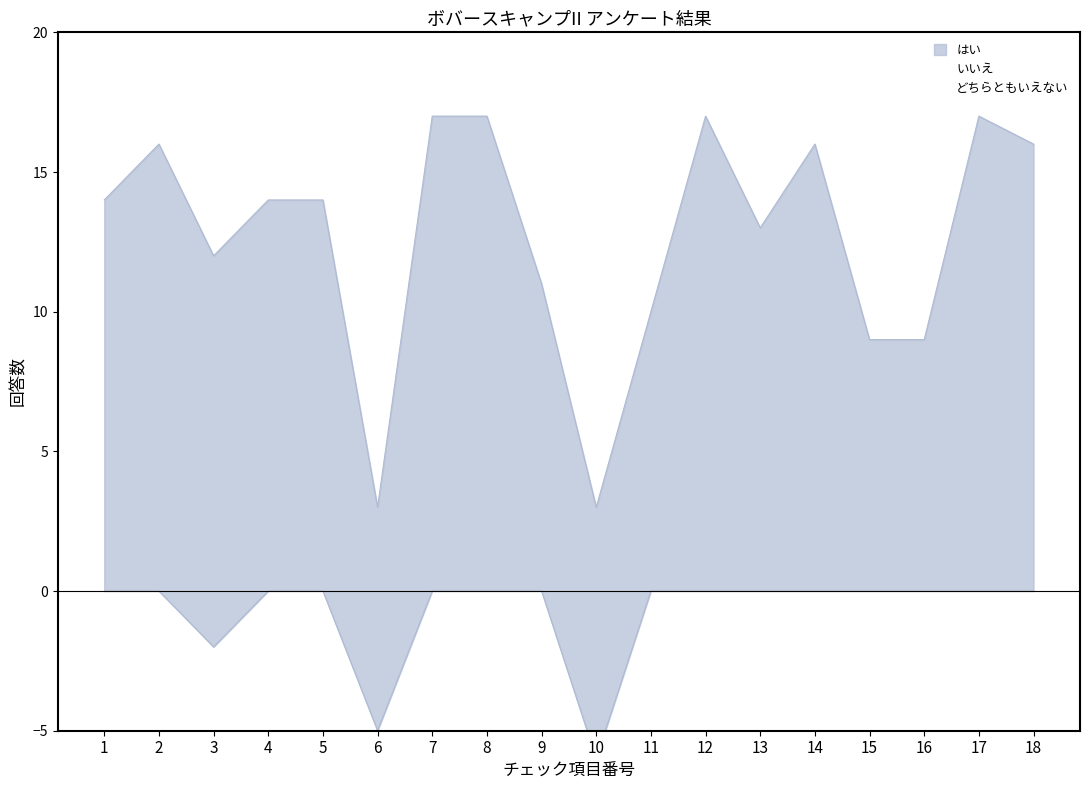

What is the difference between the maximum and second lowest values in the いいえ series?

5